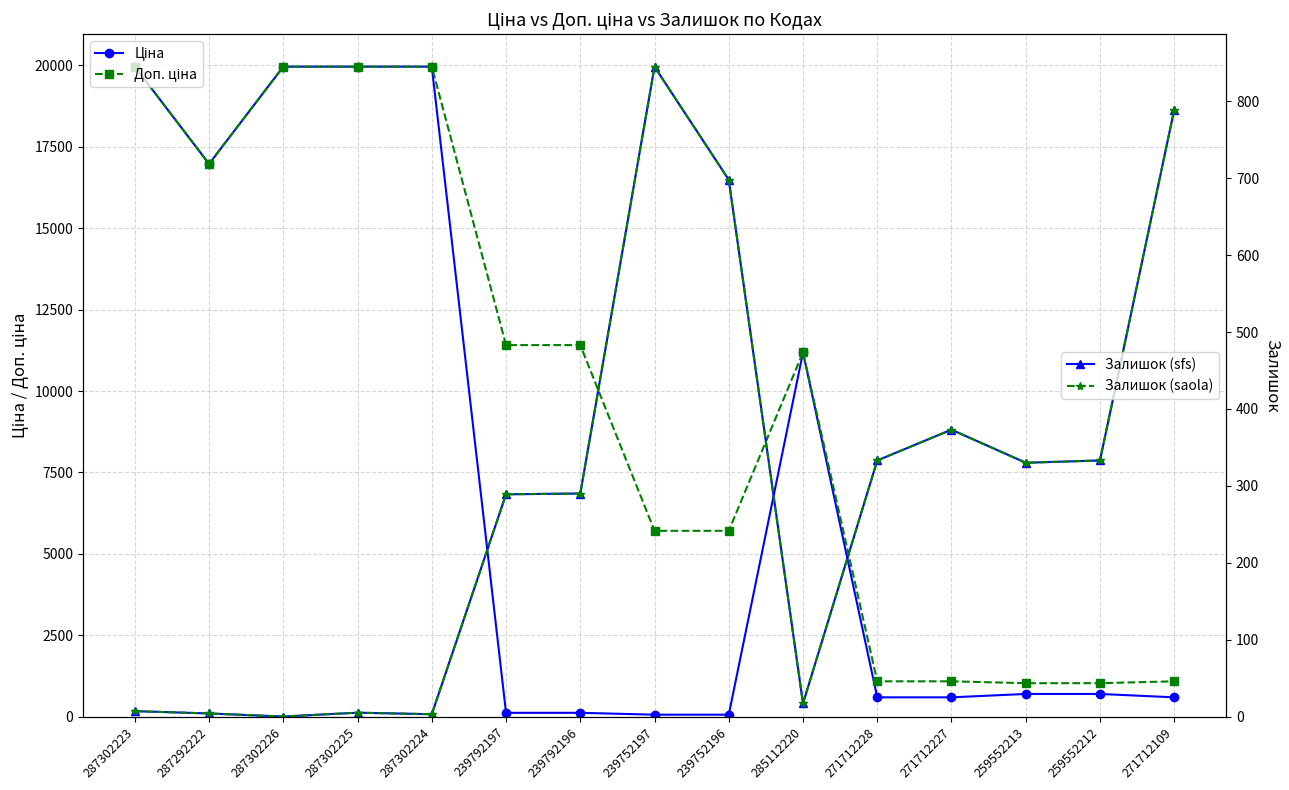

List the series in order of their peak value, highest first.

Ціна, Доп. ціна, Залишок (sfs), Залишок (saola)